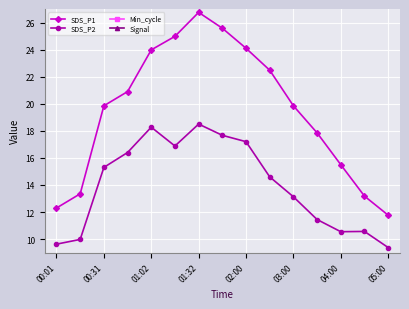

The value of SDS_P1 at 01:02 is 32.2. True or false?

False